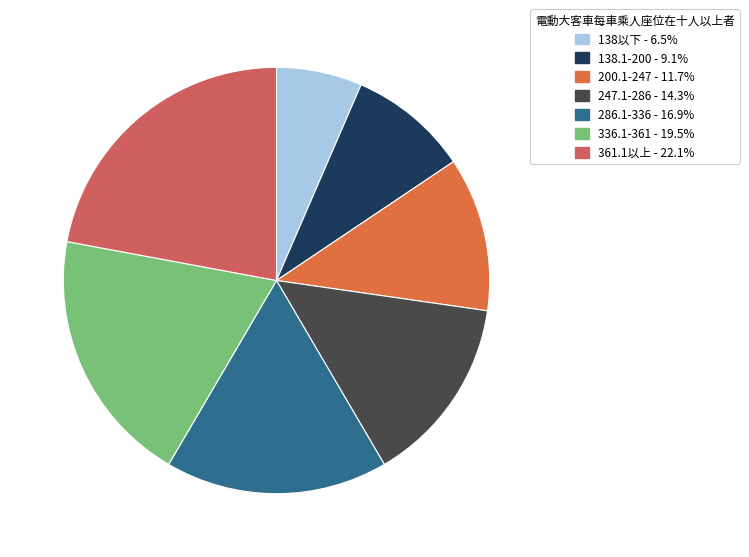

Rank the categories by value from lowest to highest.

138以下, 138.1-200, 200.1-247, 247.1-286, 286.1-336, 336.1-361, 361.1以上